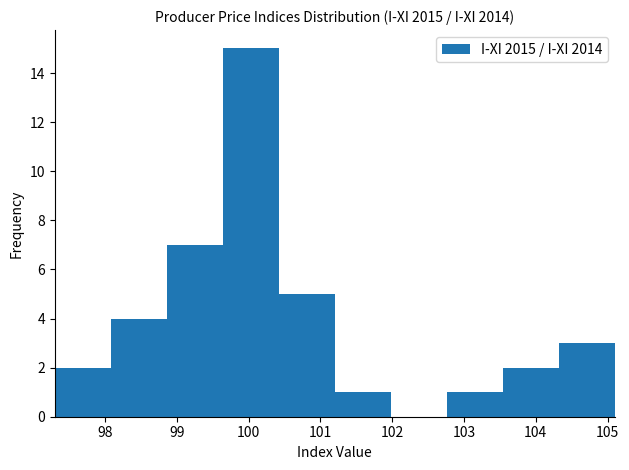

Reading left to right, transcribe this chart: for each bar, give the range it covers on the x-axis and its height. Neither the bar edges nor the heights are printed on the chart, so give them approximately, as read against the axes.

97.30 to 98.08: 2
98.08 to 98.86: 4
98.86 to 99.64: 7
99.64 to 100.42: 15
100.42 to 101.20: 5
101.20 to 101.98: 1
101.98 to 102.76: 0
102.76 to 103.54: 1
103.54 to 104.32: 2
104.32 to 105.10: 3